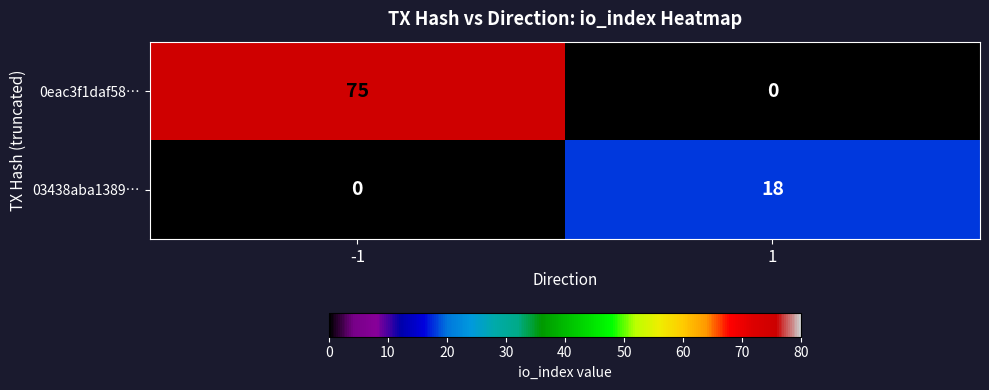

What is the sum of the 0eac3f1daf58… values at -1 and 1?

75